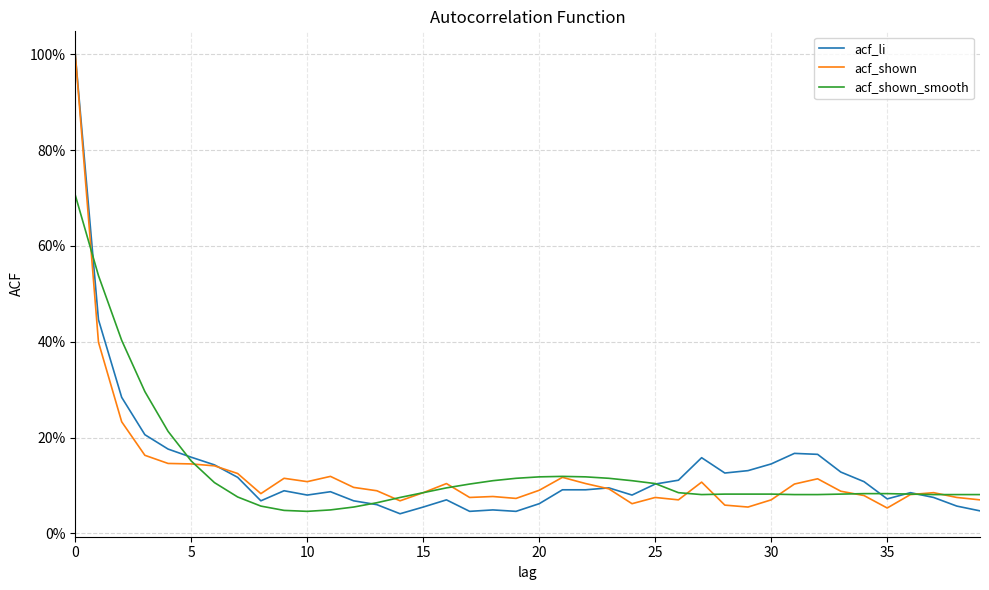

What is the average value of the acf_li series?

0.1